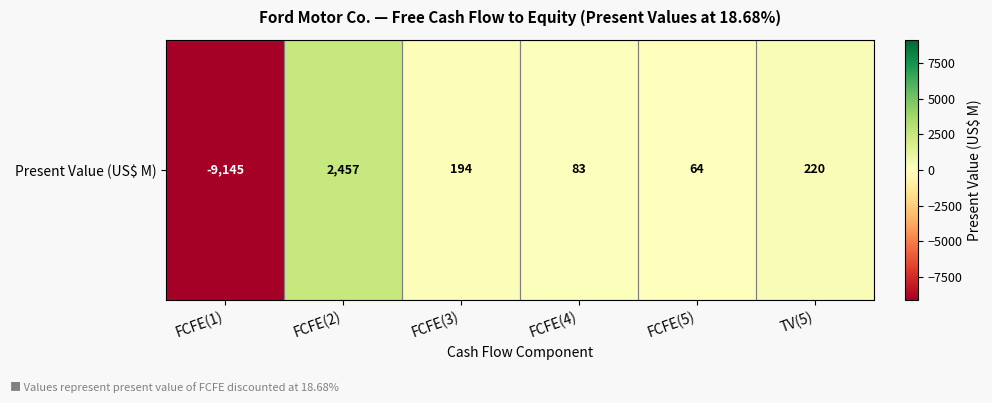

Reading left to right, extract all data points from this chart.

-9145	2457	194	83	64	220